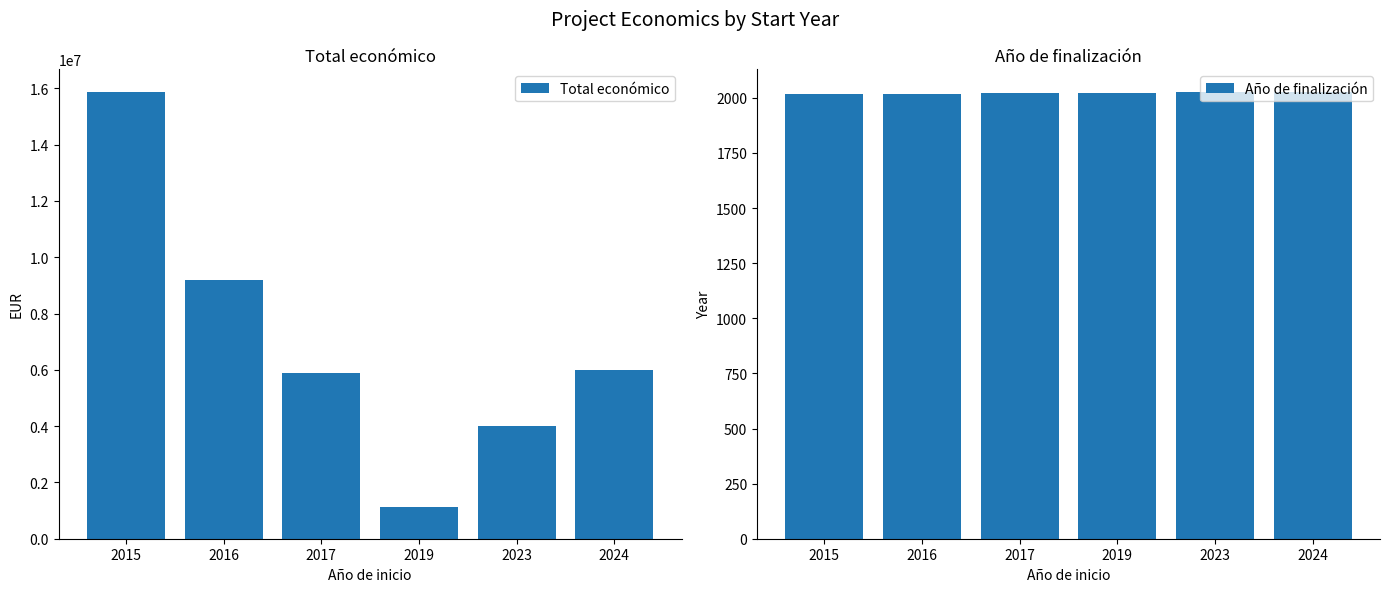

Which has a higher value, 2016 or 2019?

2016